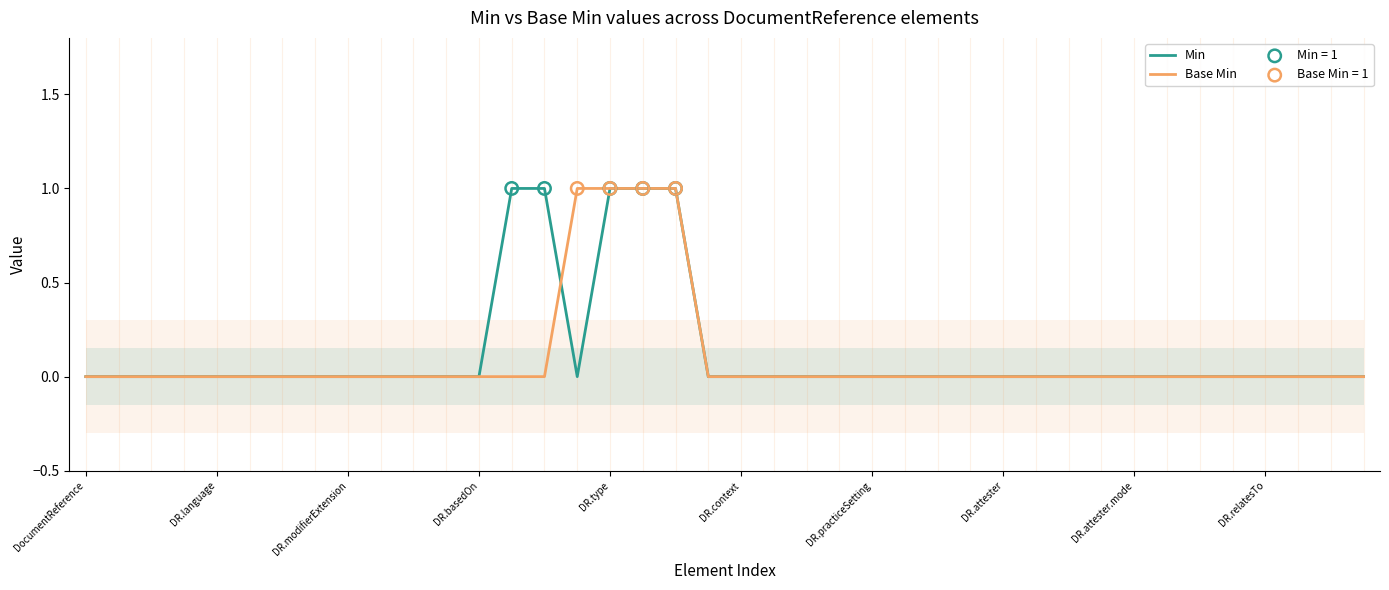

Which series contains the highest Y value?

Min